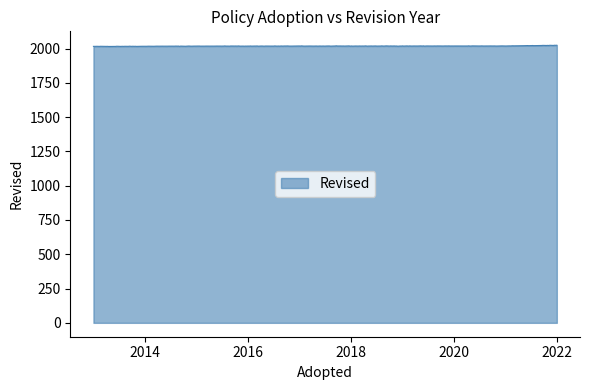

What is the greatest value displayed?

2024.5